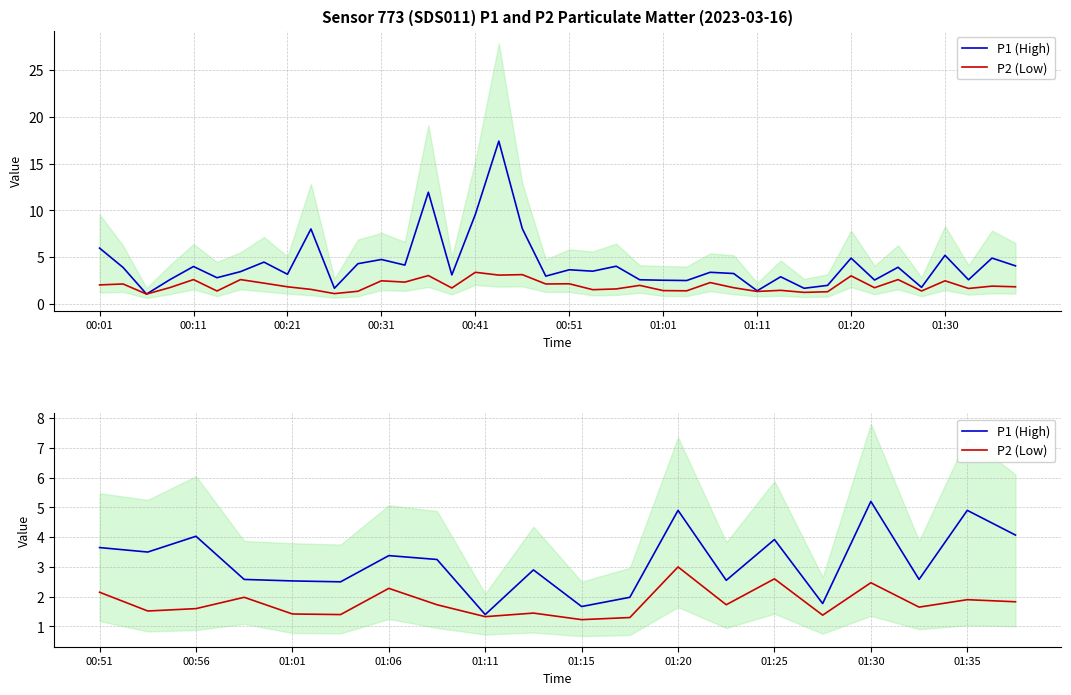

True or false: P1 (High) has more than 1 points higher than both neighbors.

True